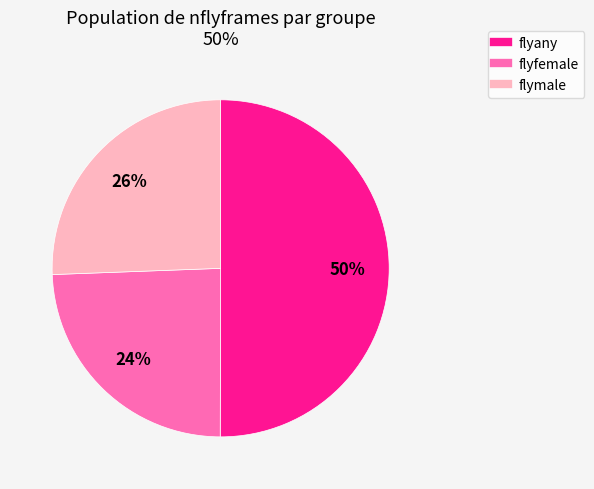

What is the ratio of the value at flyany to the value at flyfemale?

2.1